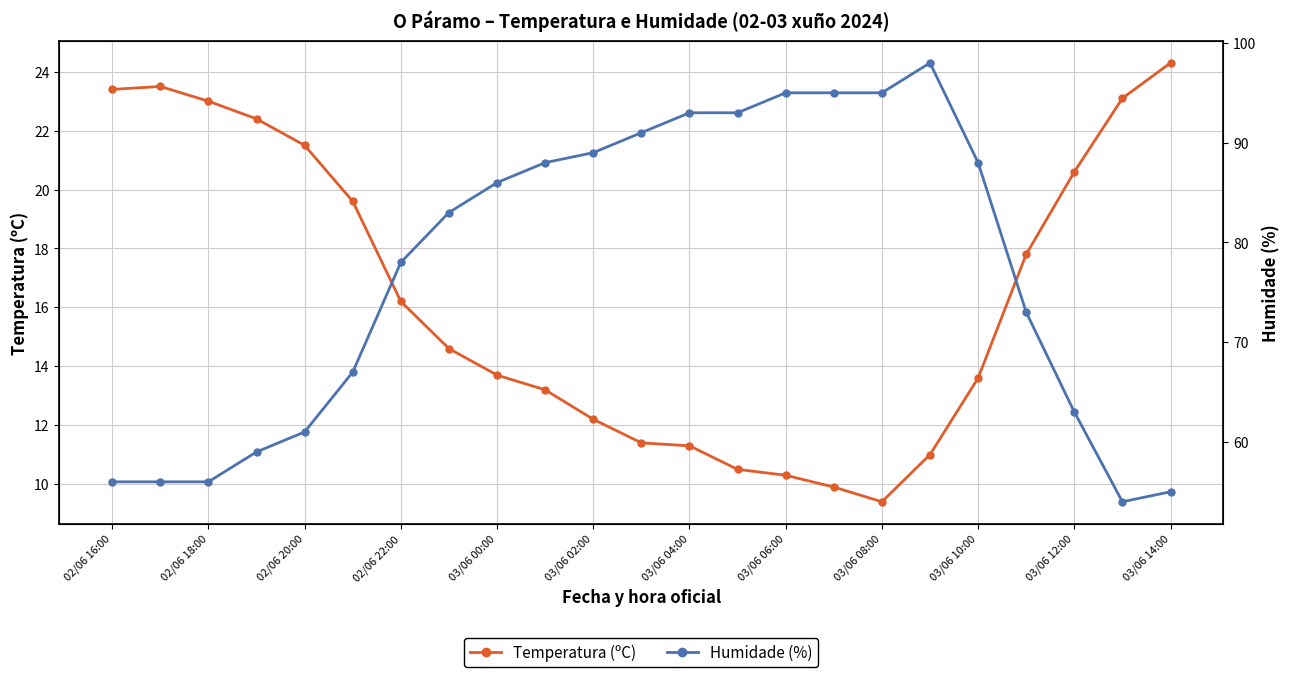

True or false: Humidade (%) and Temperatura (ºC) cross at least once.

False